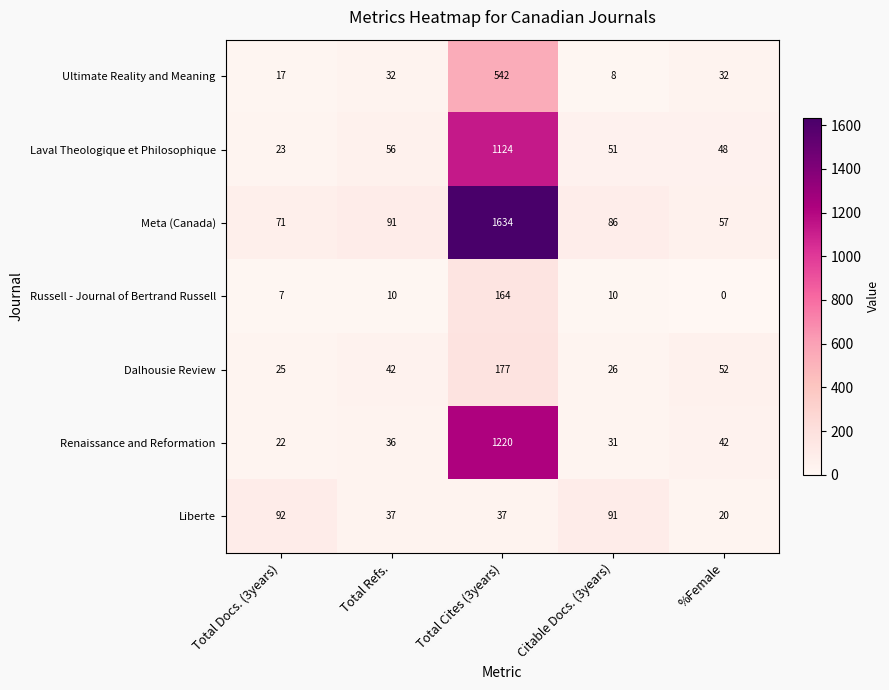

Is it true that Dalhousie Review equals 25 at Total Docs. (3years)?

True